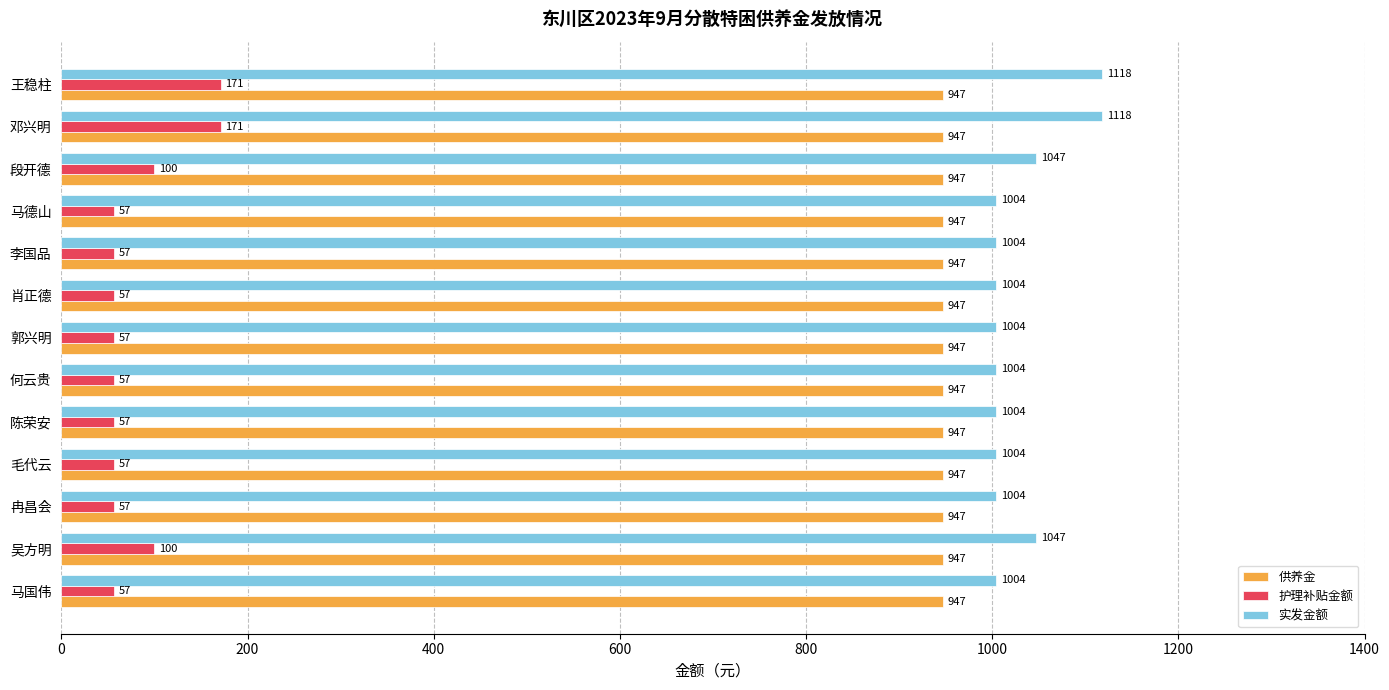

What is the total value across all series at 段开德?

2094